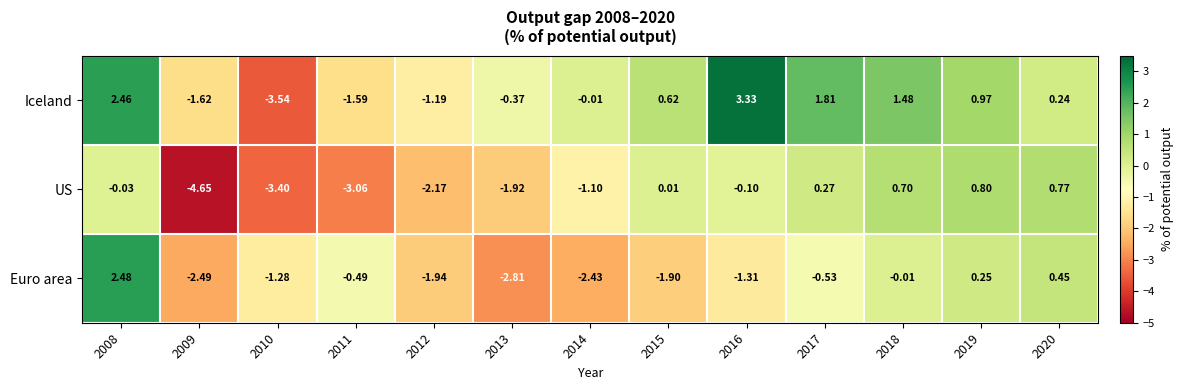

Rank the series at 2012 from lowest to highest value.

US, Euro area, Iceland